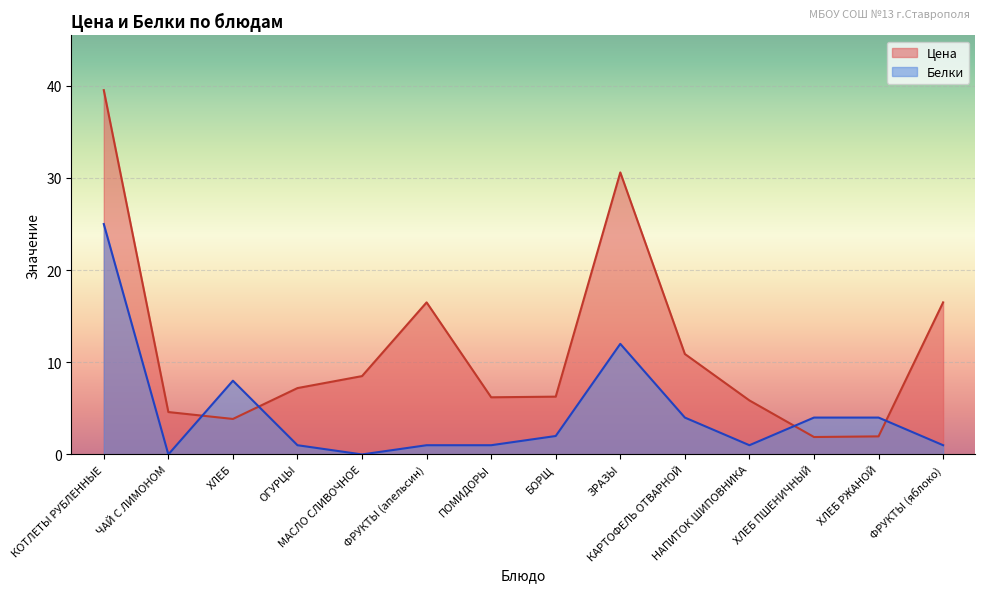

Read the Белки value at ОГУРЦЫ.

1.0